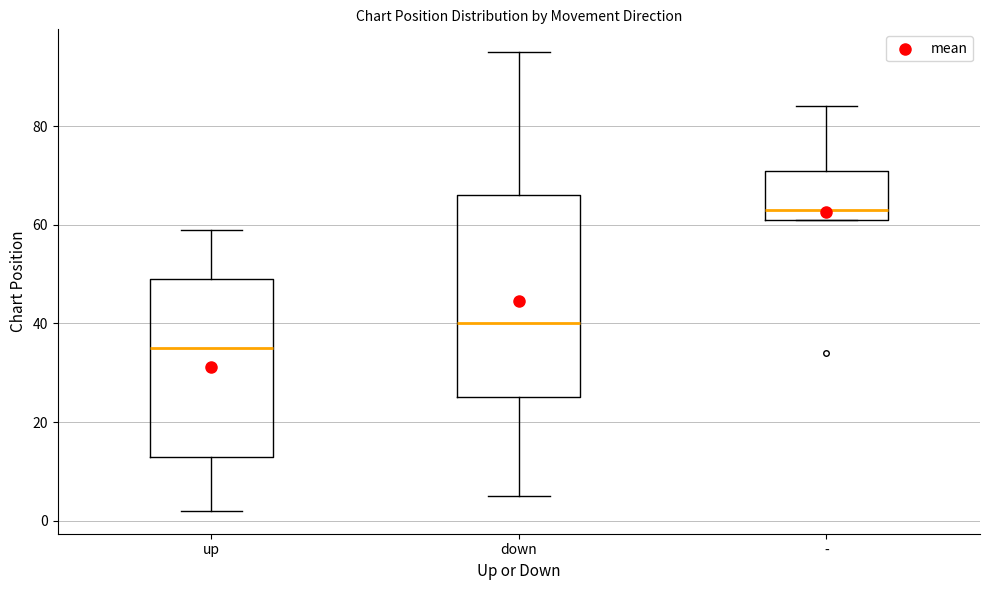

Where does the median line of the box for down sit on the y-axis? The values are not printed on the chart, so give them approximately, as read against the axis.

40